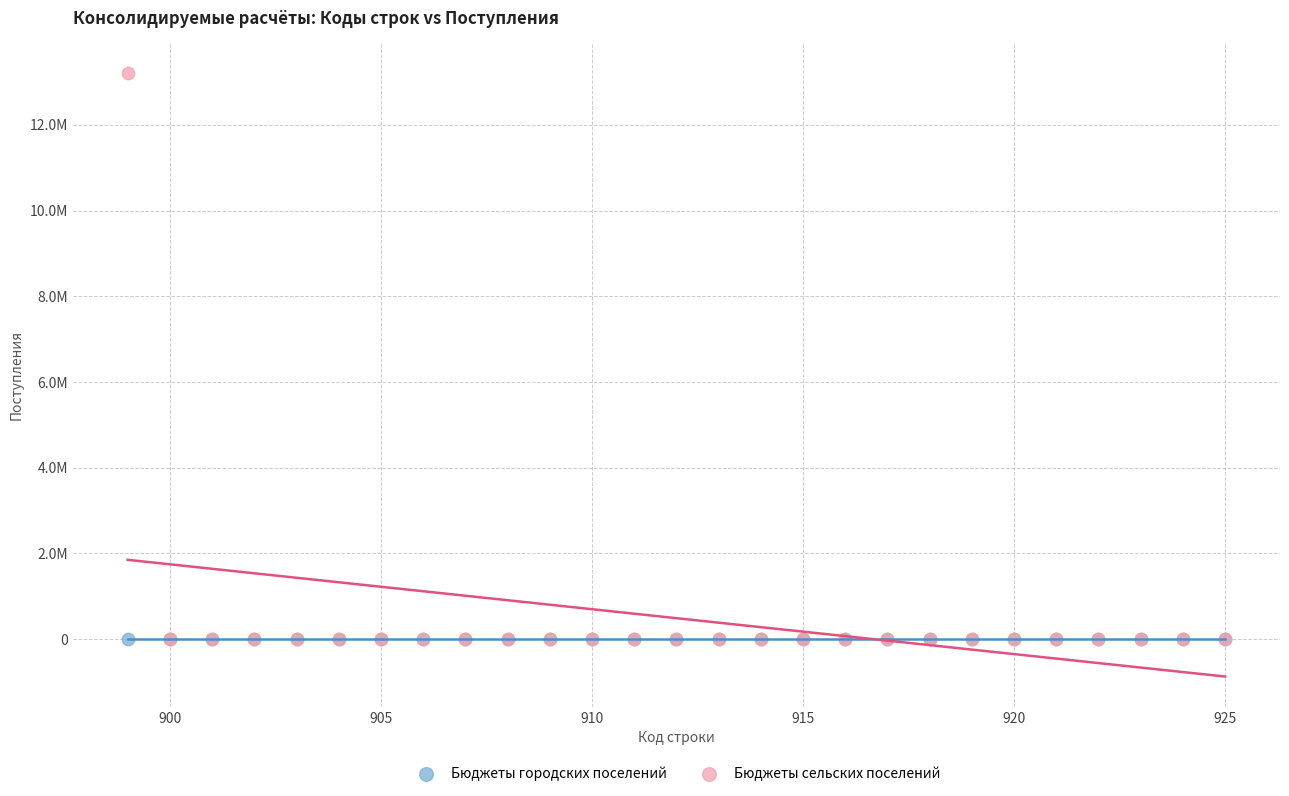

Which series reaches the maximum Y coordinate?

Бюджеты сельских поселений